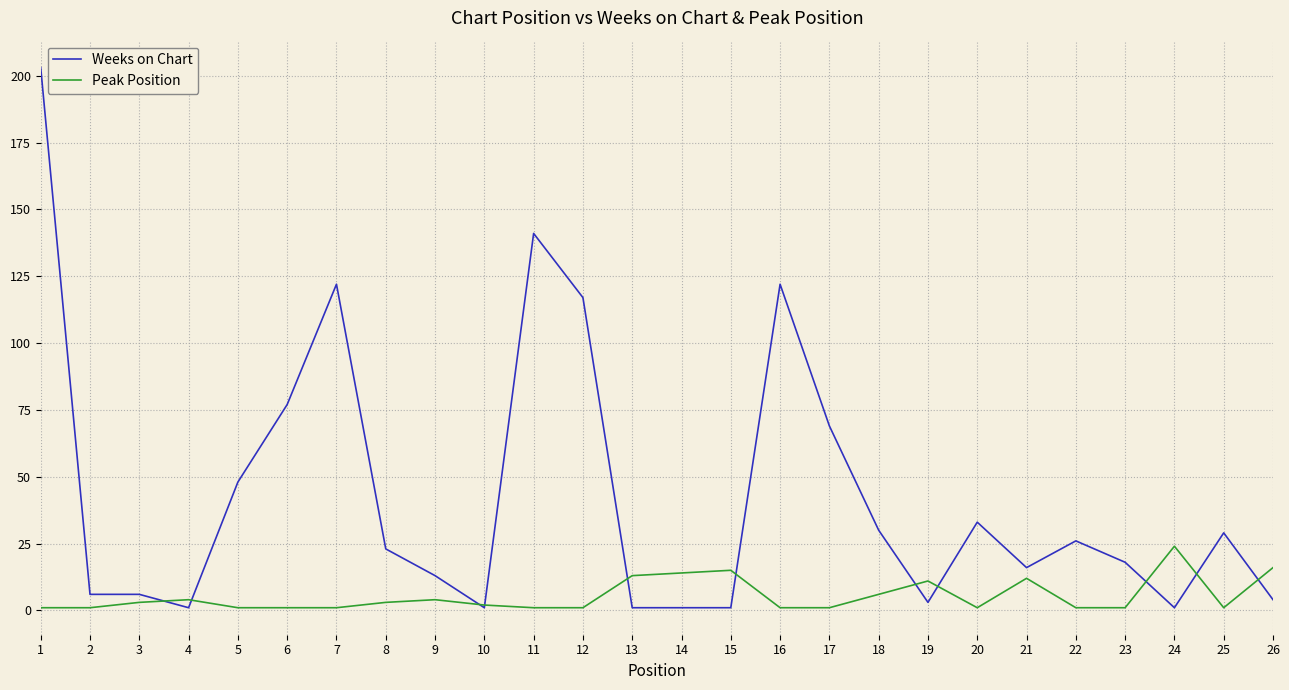

Does the chart have visible grid lines?

Yes